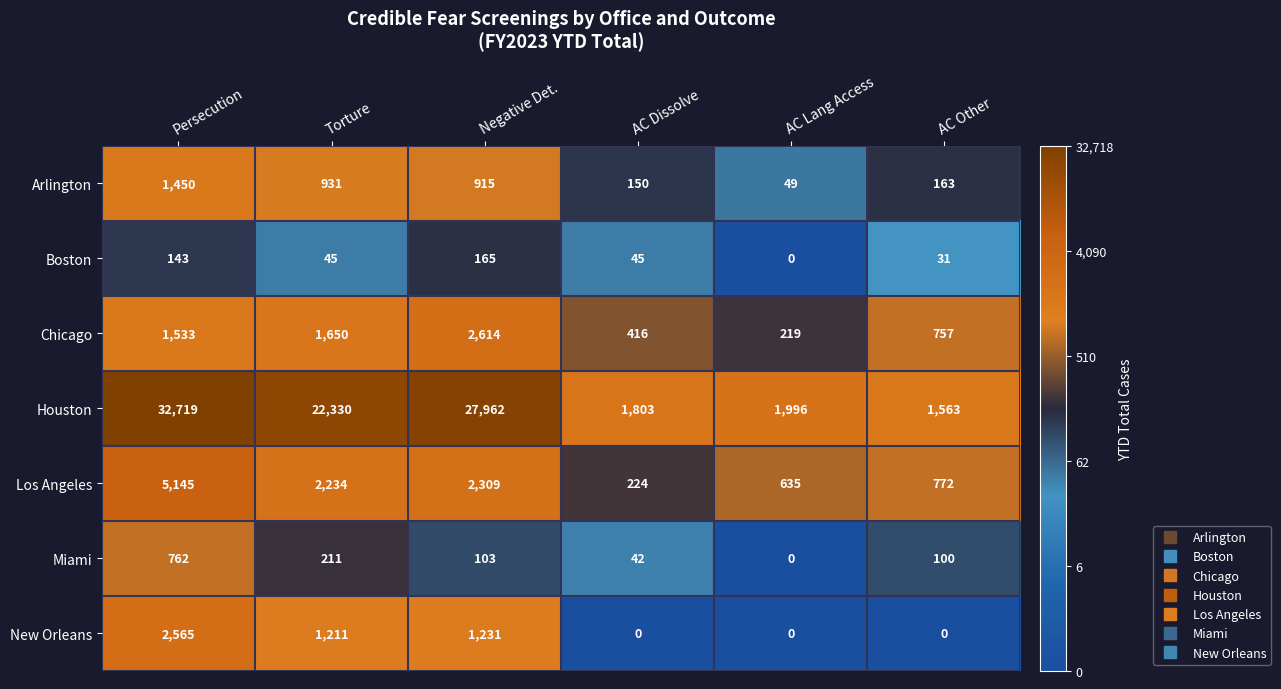

Rank the series at Persecution from lowest to highest value.

Boston, Miami, Arlington, Chicago, New Orleans, Los Angeles, Houston